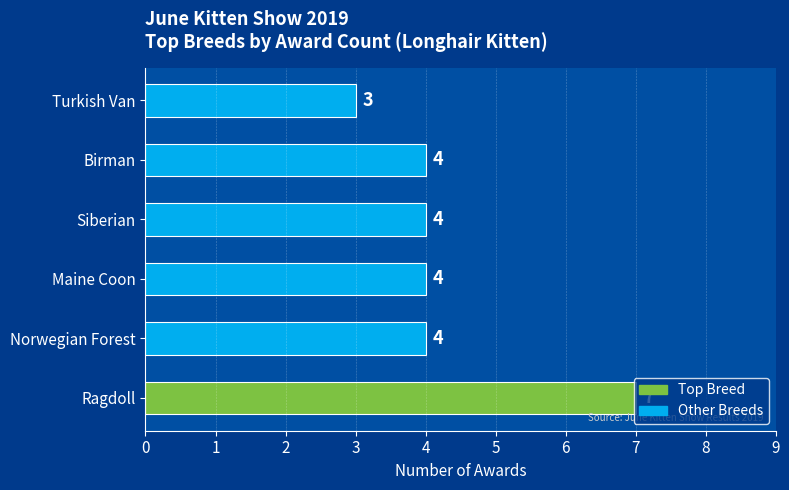

What is the greatest value displayed?

7